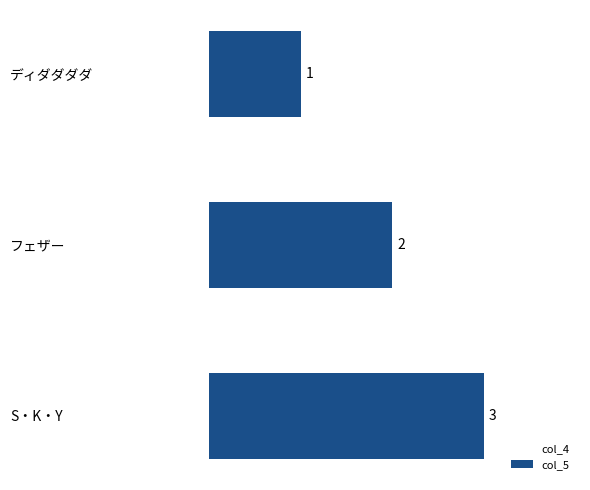

What is the change in value from ディダダダダ to フェザー?

+1